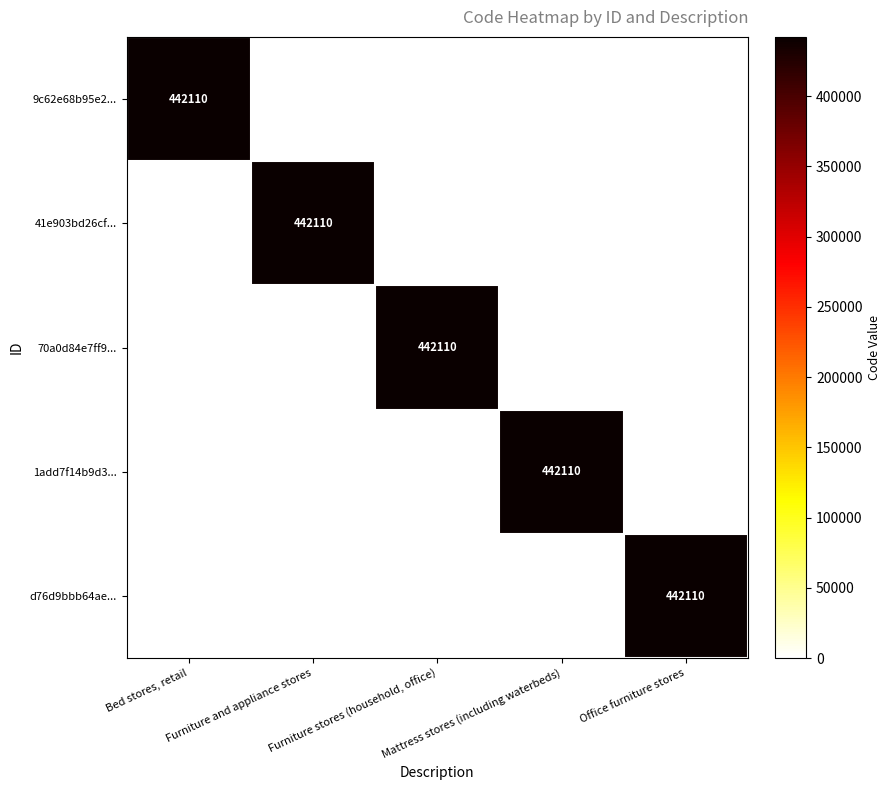

List the series in order of their peak value, highest first.

9c62e68b95e2..., 41e903bd26cf..., 70a0d84e7ff9..., 1add7f14b9d3..., d76d9bbb64ae...